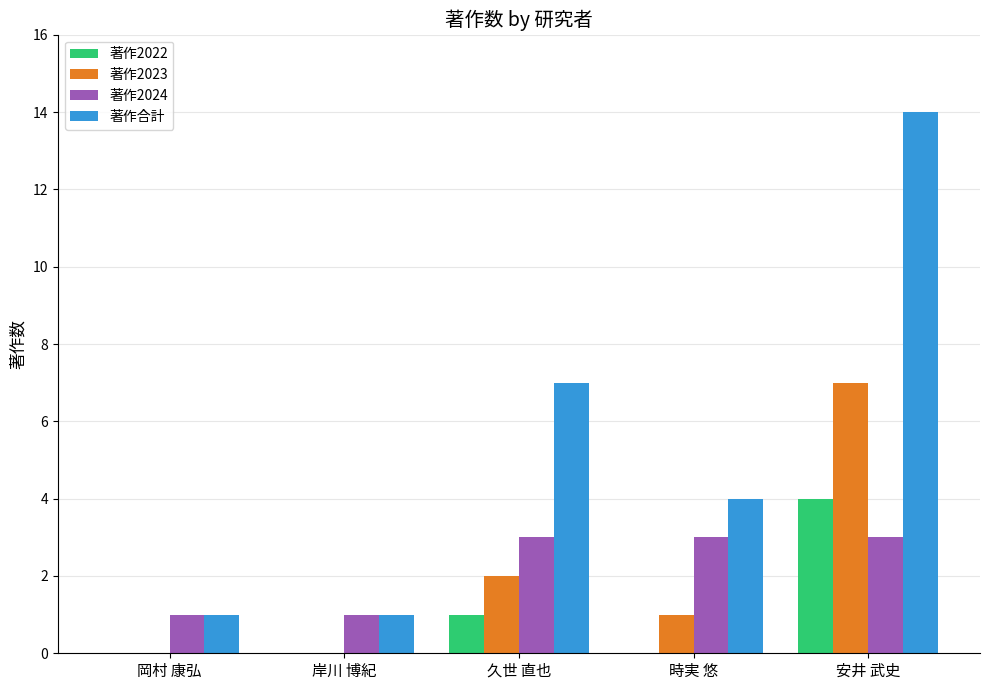

What is the total value across all series at 安井 武史?

28